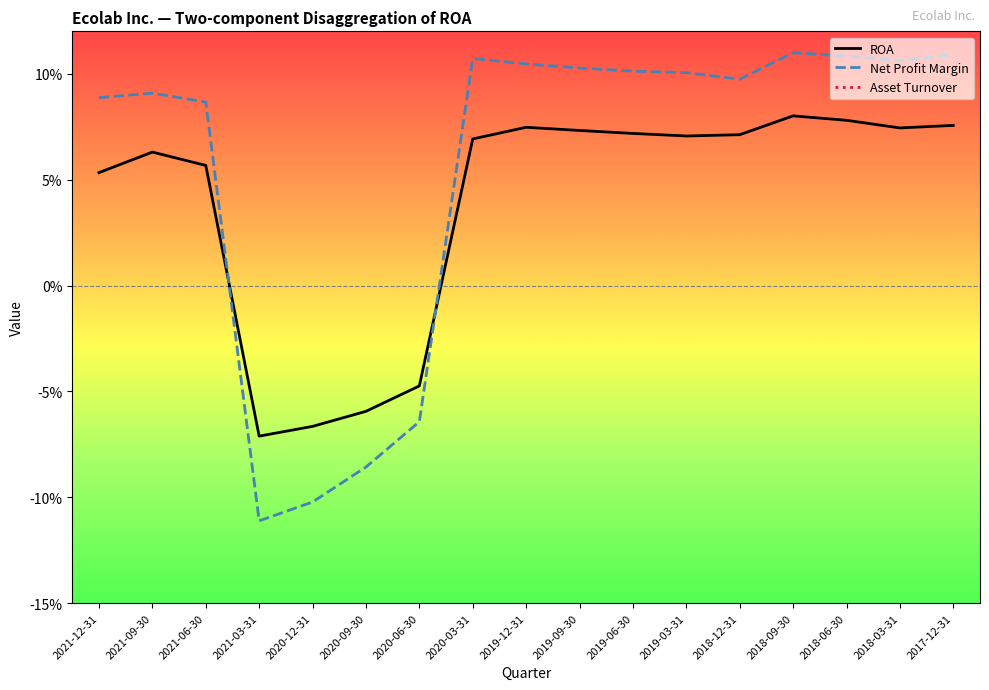

List the series in order of their peak value, highest first.

Asset Turnover, Net Profit Margin, ROA